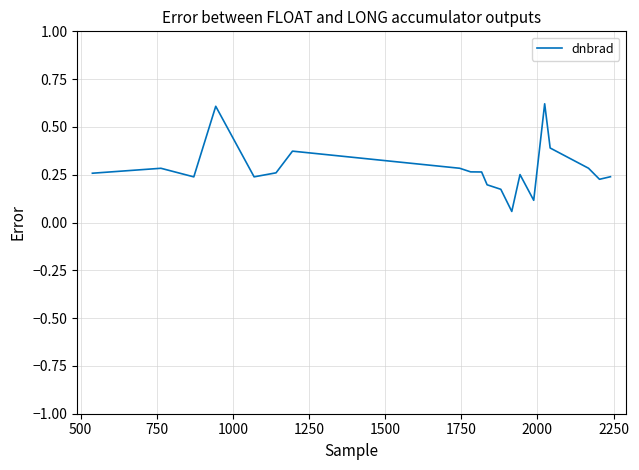

How many lines are shown in the chart?

1